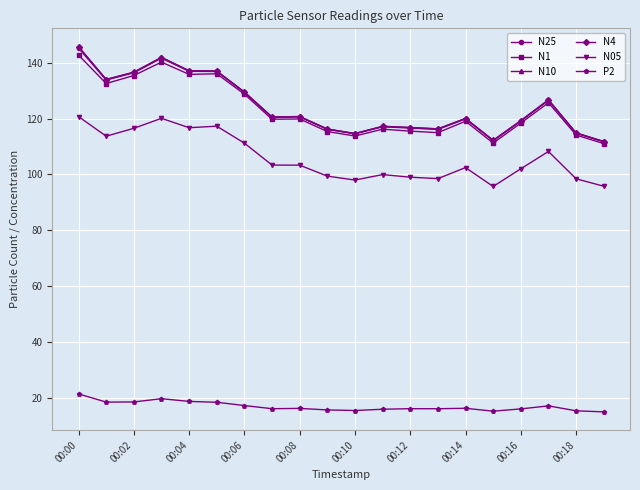

Count the number of categories in the chart.

20